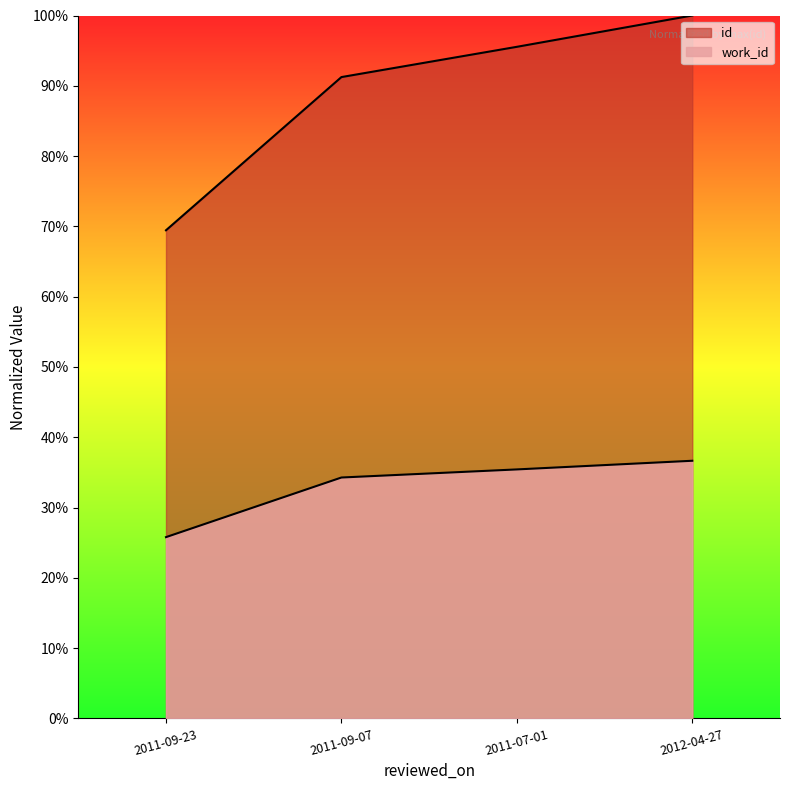

What is the minimum value for work_id?

25.8